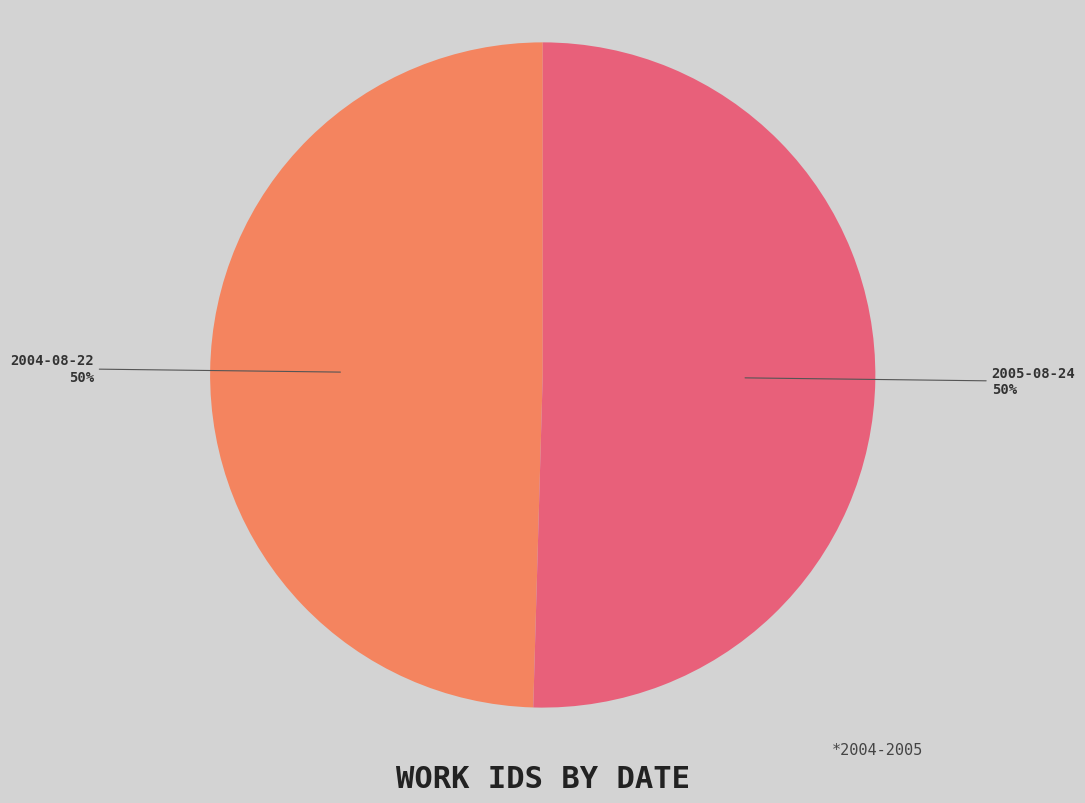

Approximately how many times larger is the value at 2005-08-24 compared to 2004-08-22?

1.0